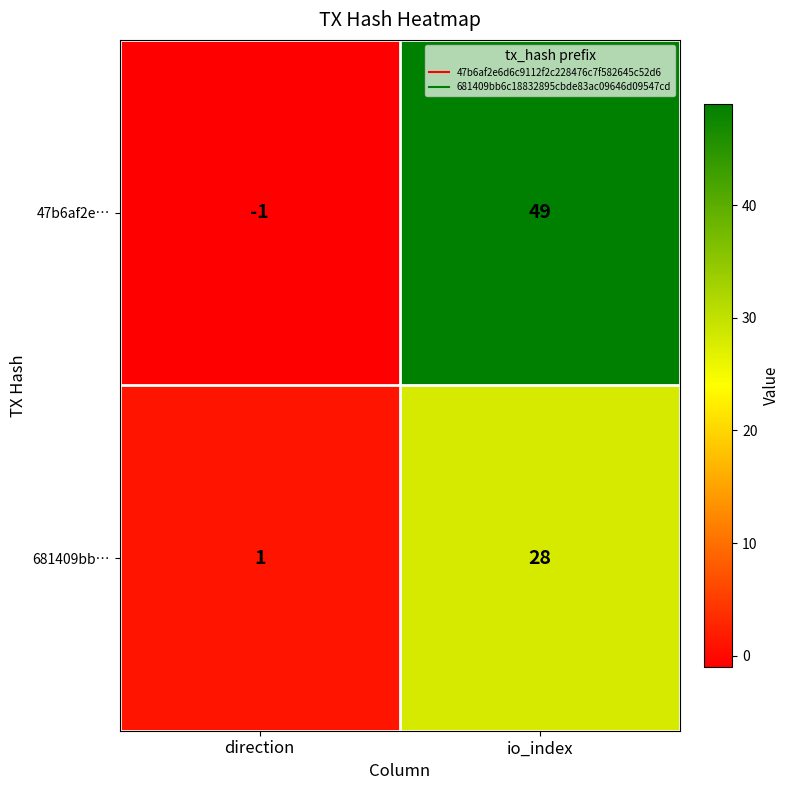

List the series in order of their overall mean, lowest first.

681409bb…, 47b6af2e…